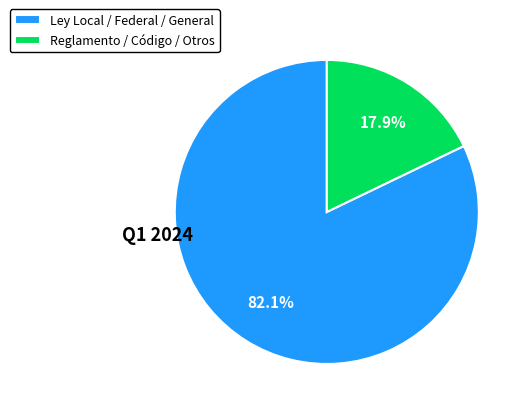

Is there any slice that represents more than half of the pie?

Yes